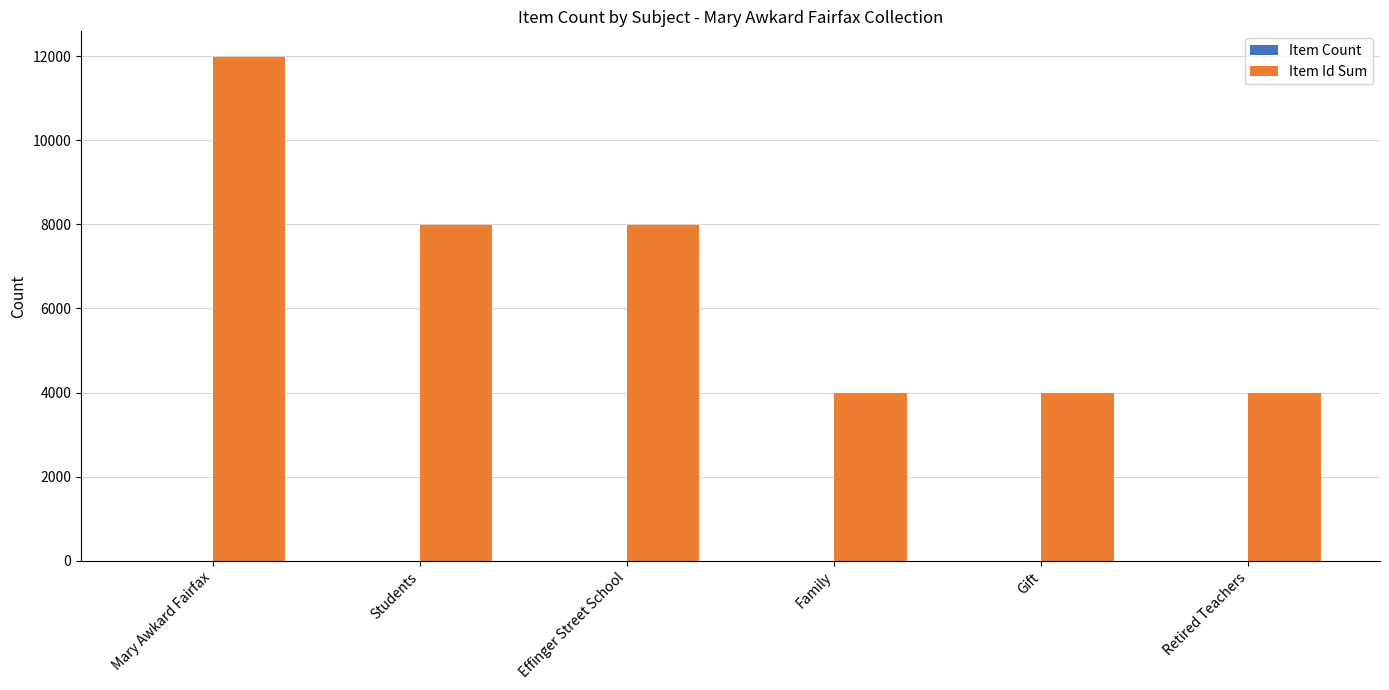

Between Effinger Street School and Family, which series saw the biggest shift?

Item Id Sum